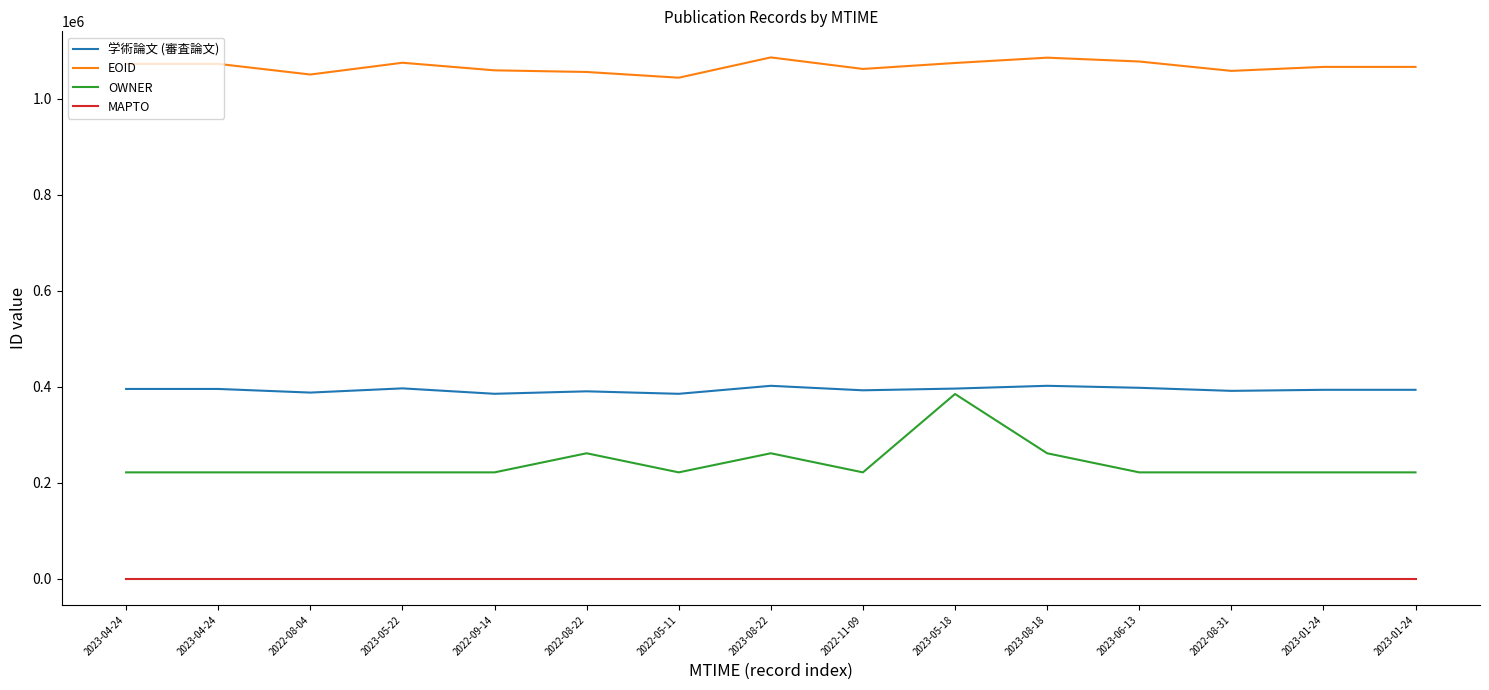

The 学術論文 (審査論文) series shows 636111 at 2023-04-24. True or false?

False